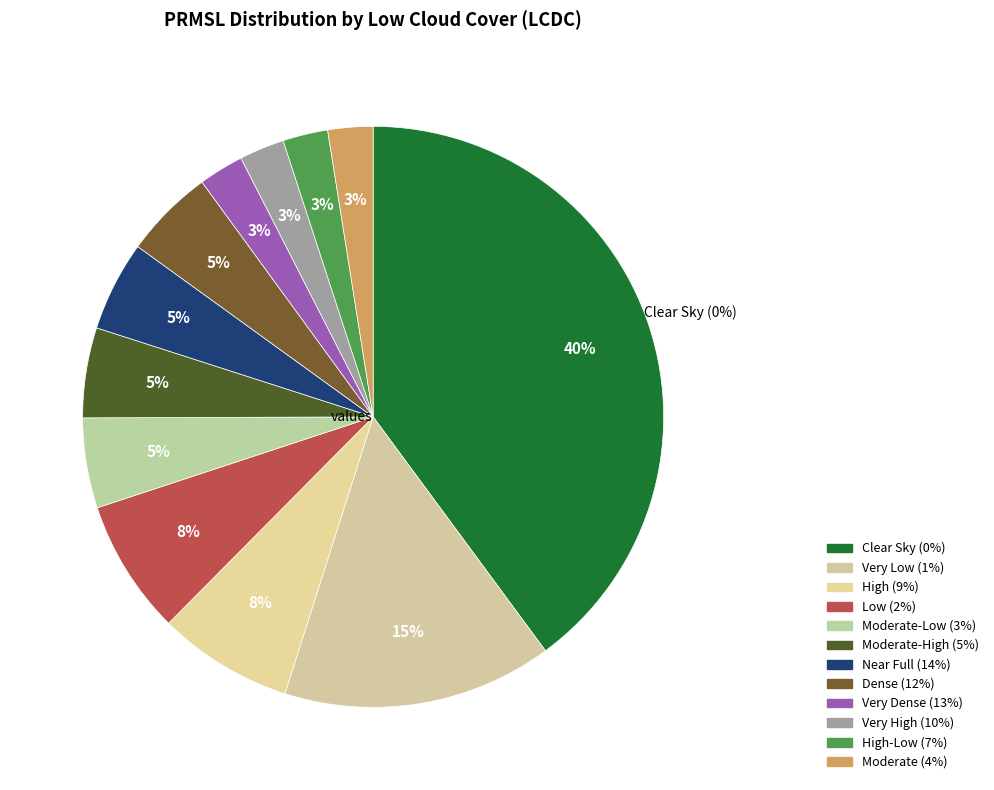

What is the total percentage of 0 and 3?

5.0%